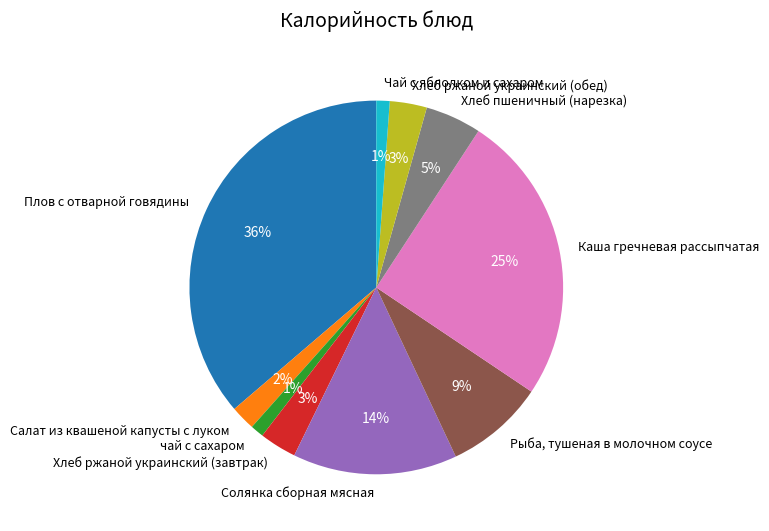

Between Хлеб пшеничный (нарезка) and Хлеб ржаной украинский (обед), which is larger?

Хлеб пшеничный (нарезка)